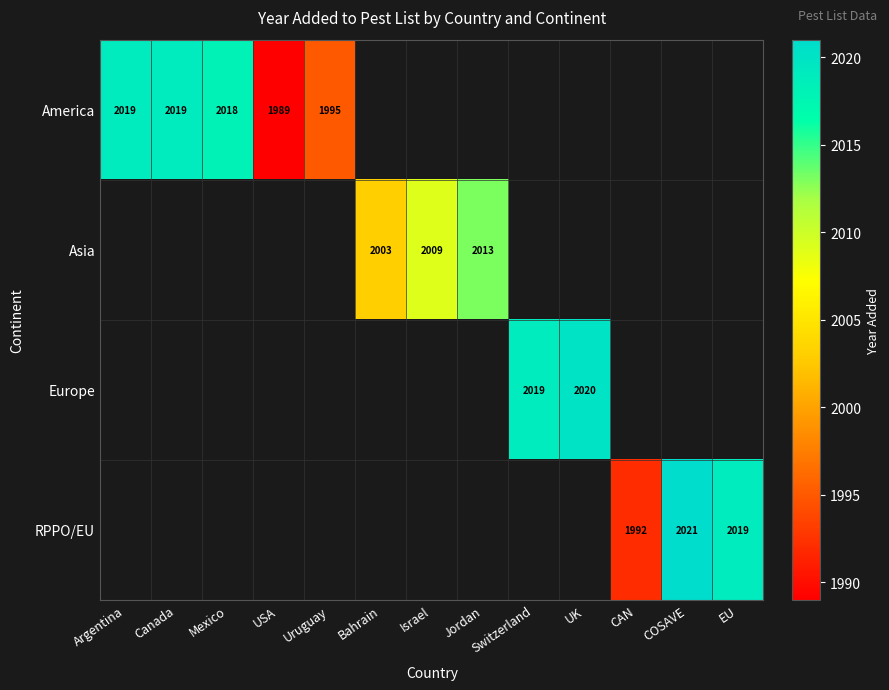

Count the number of categories in the chart.

13